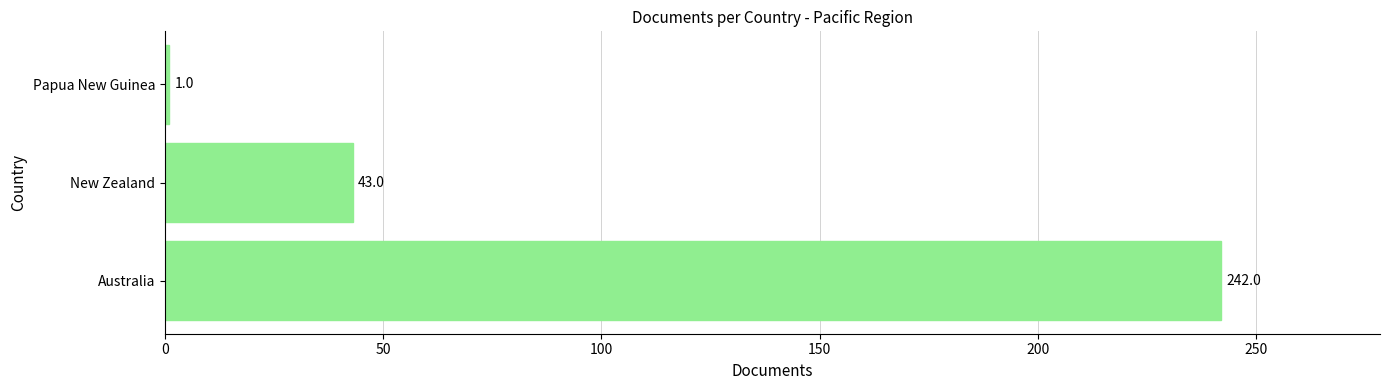

Reading bottom to top, extract all data points from this chart.

242	43	1